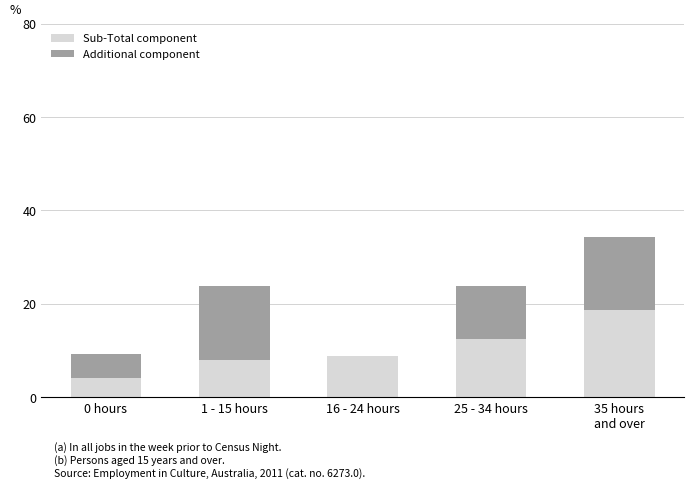

What is the total value across all series at 0 hours?

9.3